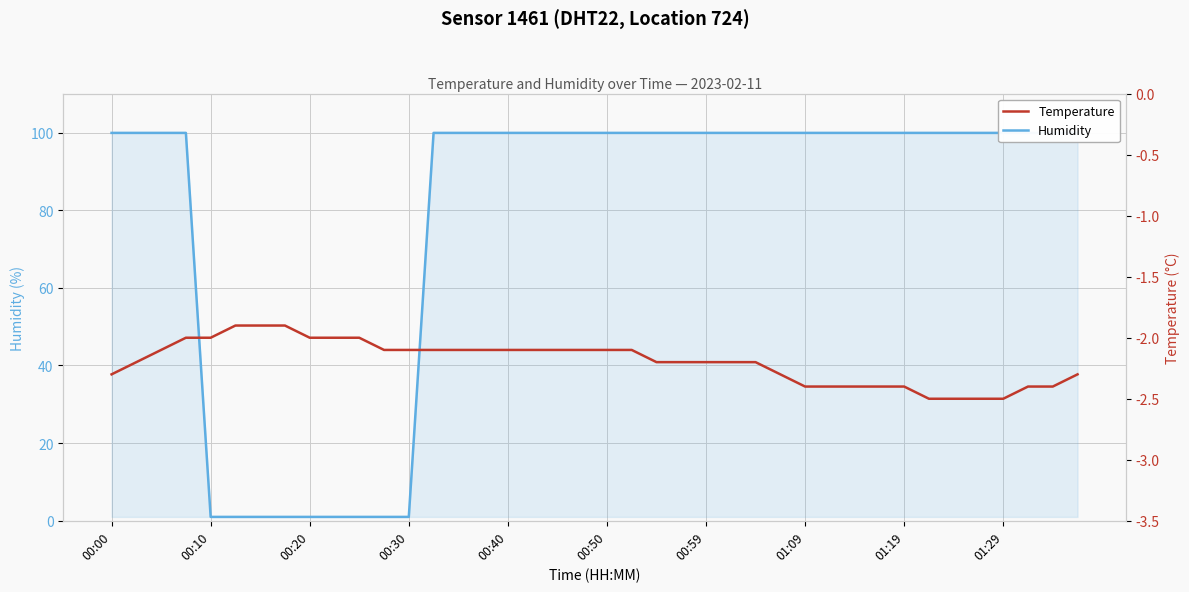

Is this an area chart (filled region under the line)?

No